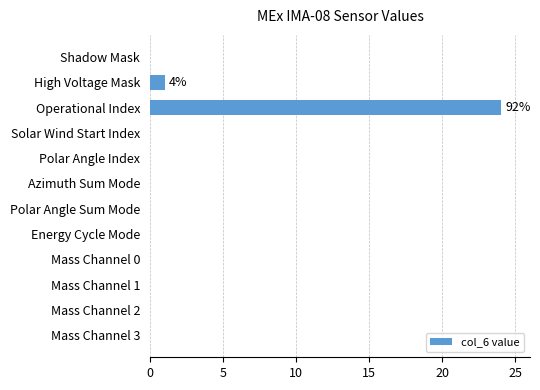

Reading bottom to top, transcribe all the data shown in this chart.

Mass Channel 3=0	Mass Channel 2=0	Mass Channel 1=0	Mass Channel 0=0	Energy Cycle Mode=0	Polar Angle Sum Mode=0	Azimuth Sum Mode=0	Polar Angle Index=0	Solar Wind Start Index=0	Operational Index=24	High Voltage Mask=1	Shadow Mask=0